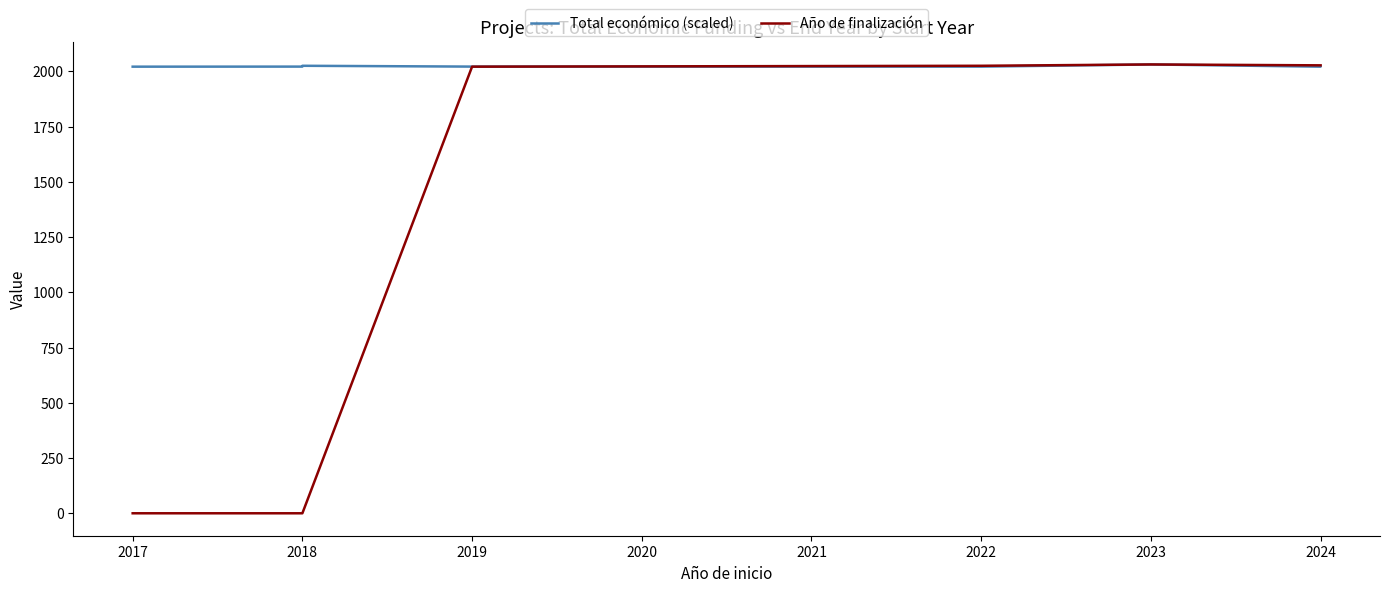

Is it true that Año de finalización equals 2875.4 at 2024?

False